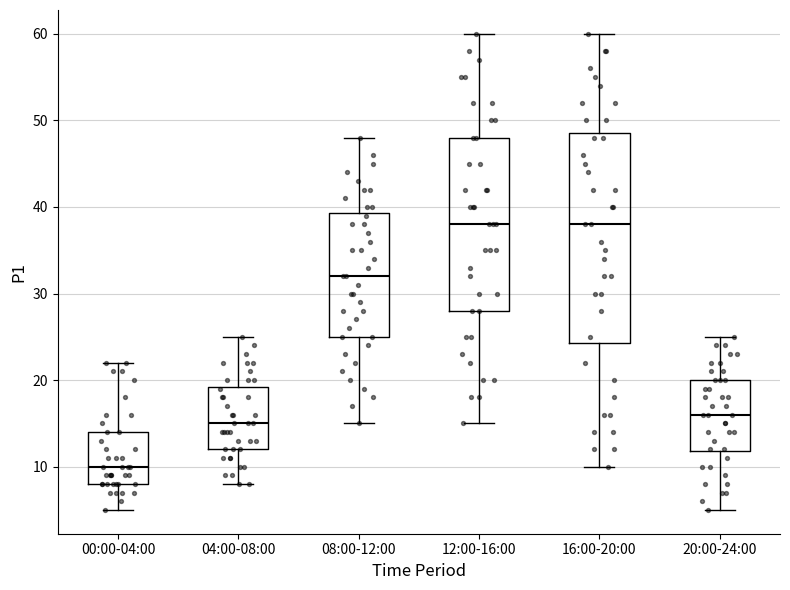

Comparing the boxes themselves (not the whiskers), which one is the tallest?

16:00-20:00